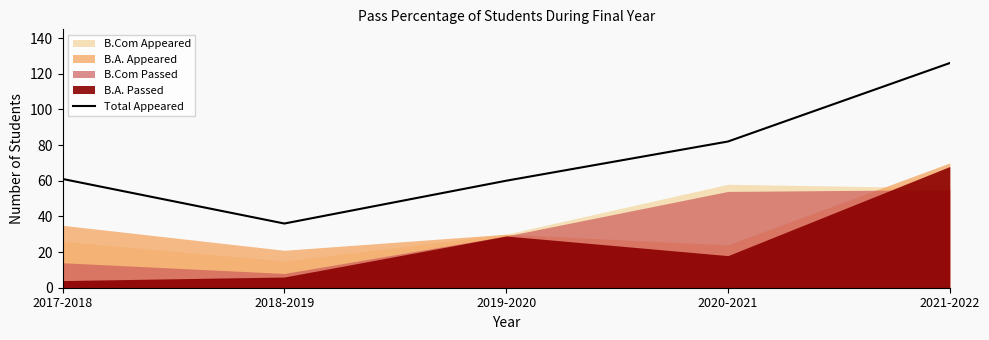

Rank the categories by value from lowest to highest.

2018-2019, 2019-2020, 2017-2018, 2020-2021, 2021-2022